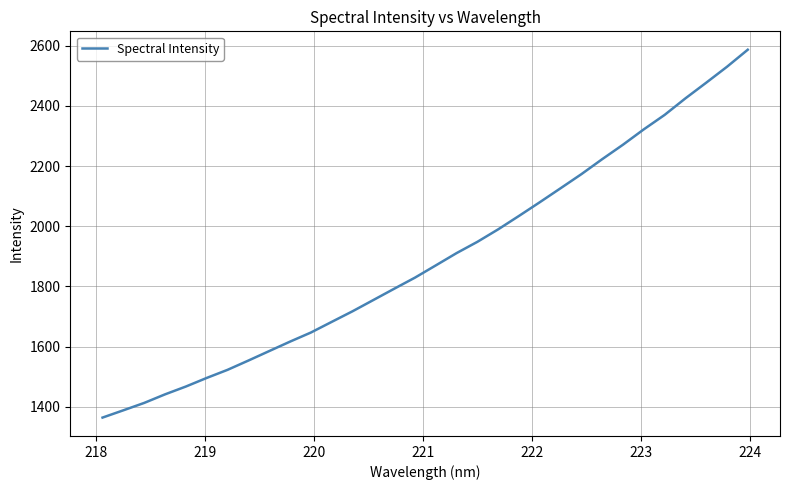

What is the minimum value shown in the chart?

1364.0